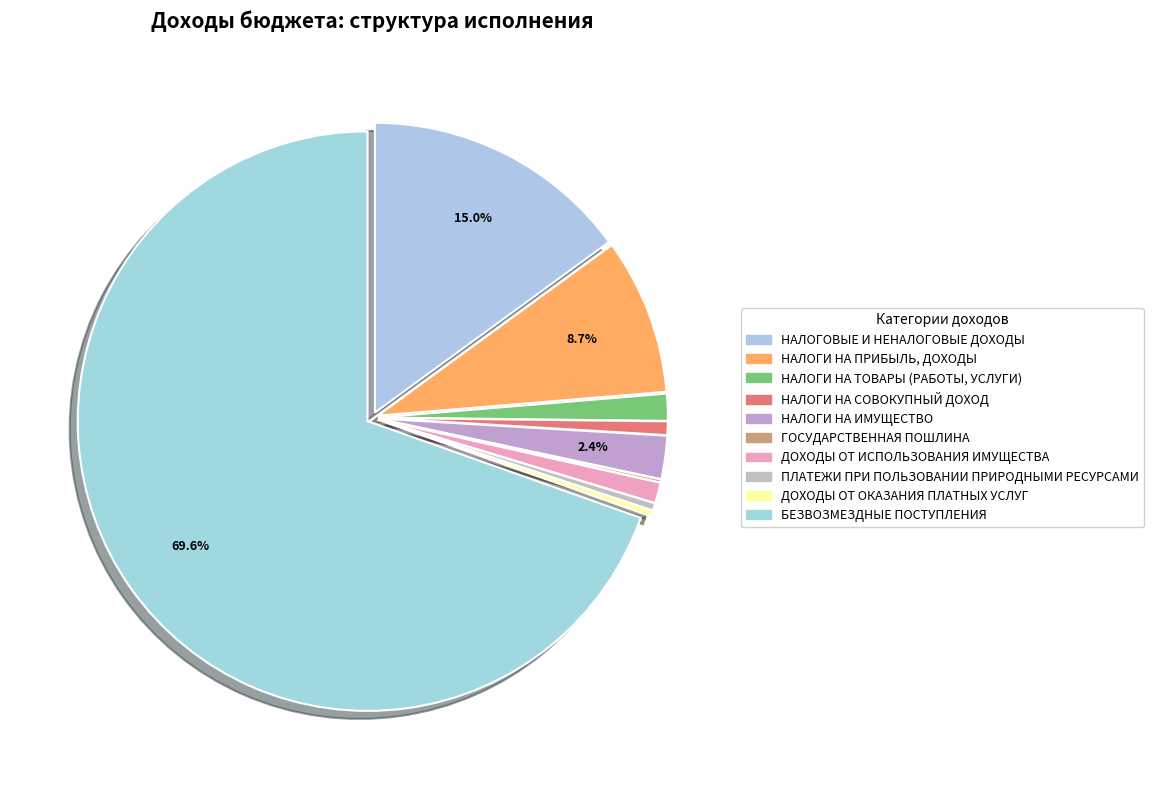

Does БЕЗВОЗМЕЗДНЫЕ ПОСТУПЛЕНИЯ account for over 50% of the chart?

Yes